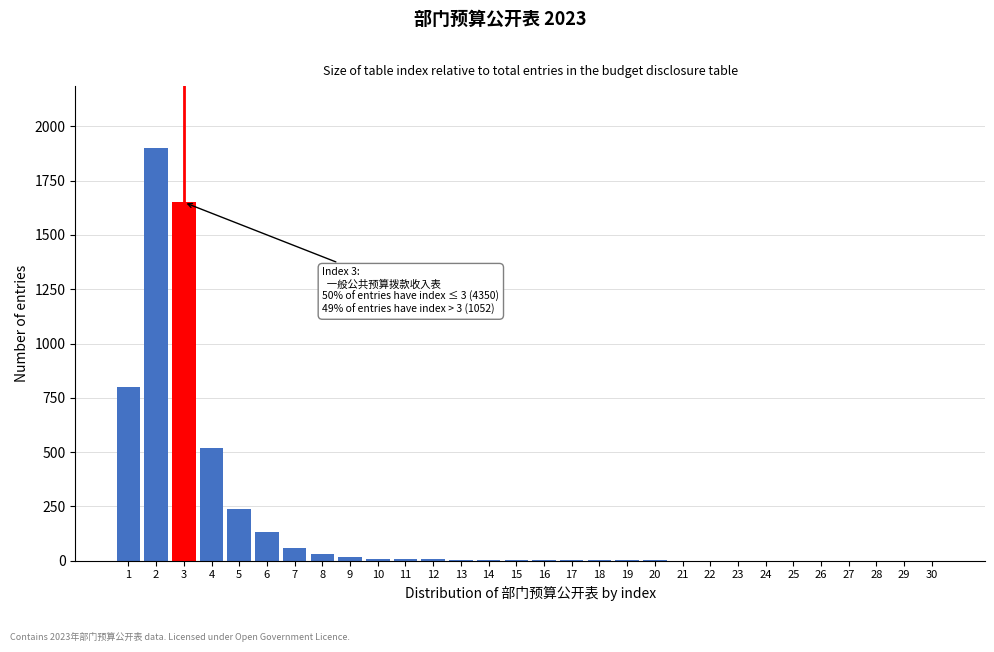

What is the sum of all values?

5402